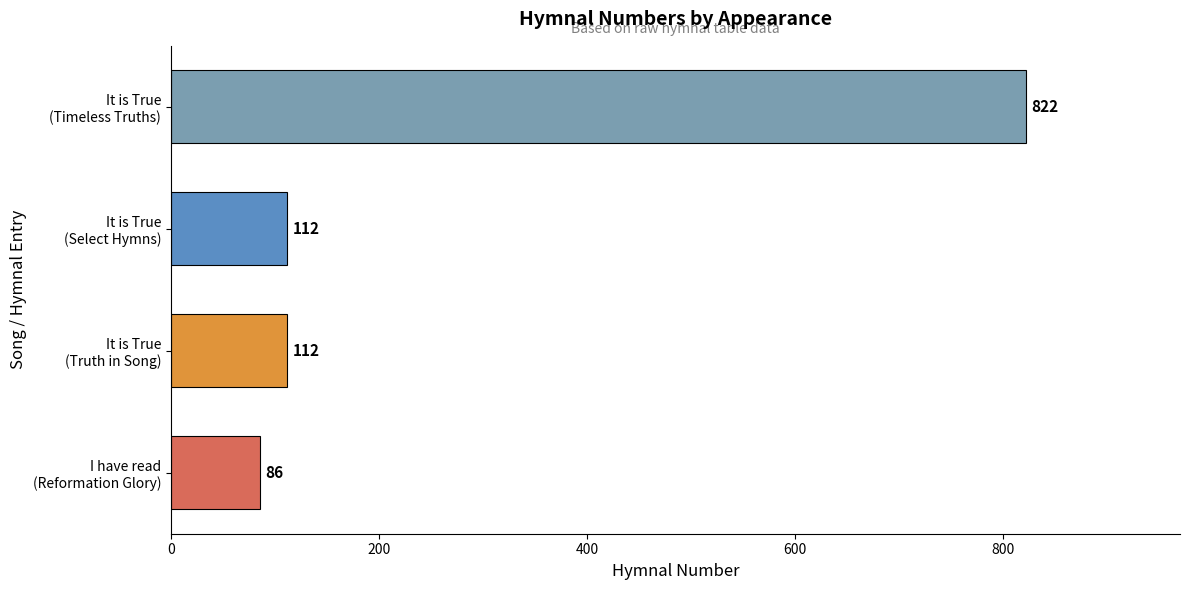

Reading top to bottom, what are all the values shown in this chart?

822	112	112	86